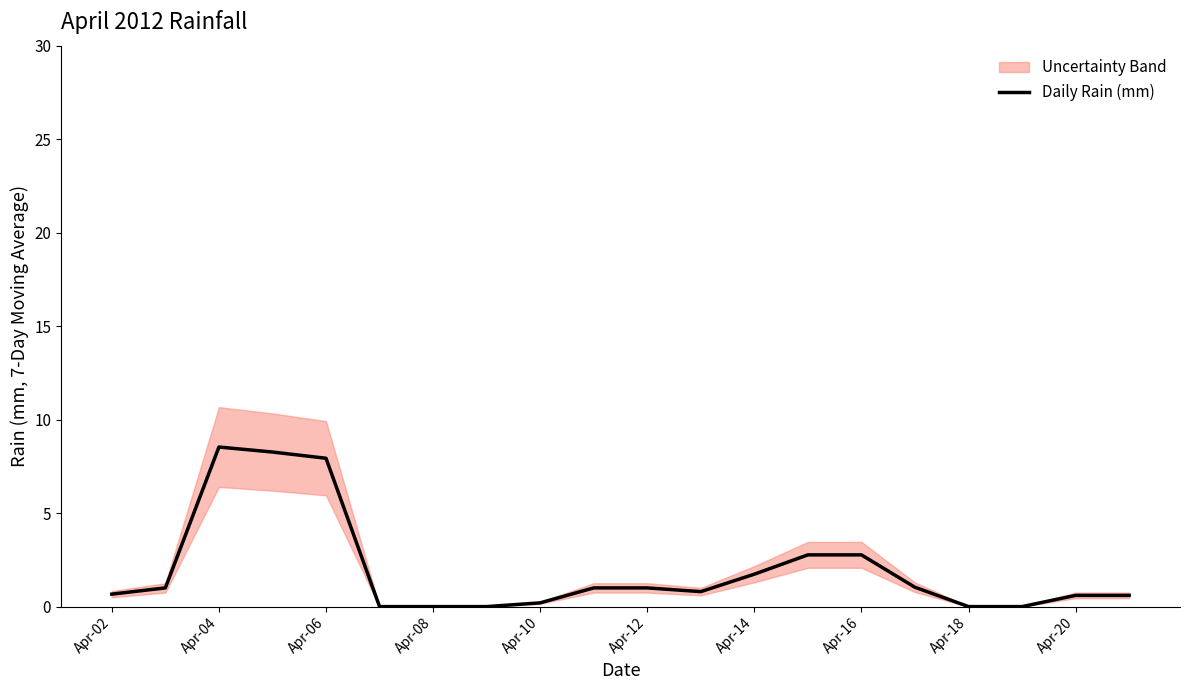

What is the maximum value for Daily Rain (mm)?

8.5